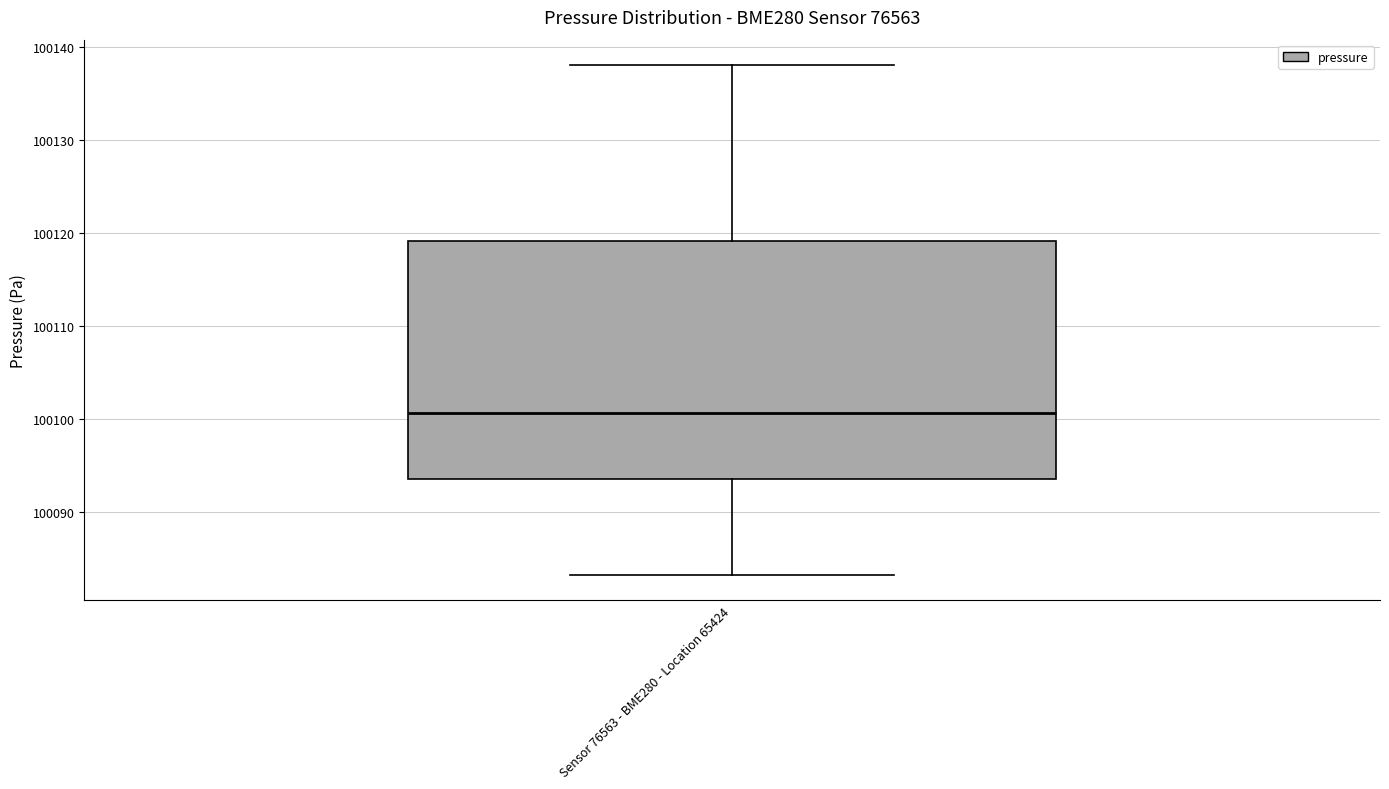

Read this box plot against the y-axis: the position of the median line, the range covered by the box, and the ends of both whiskers. The values are not printed on the chart, so give them approximately, as read against the axis.

median 100101, box 100094 to 100119, whiskers 100083 to 100138